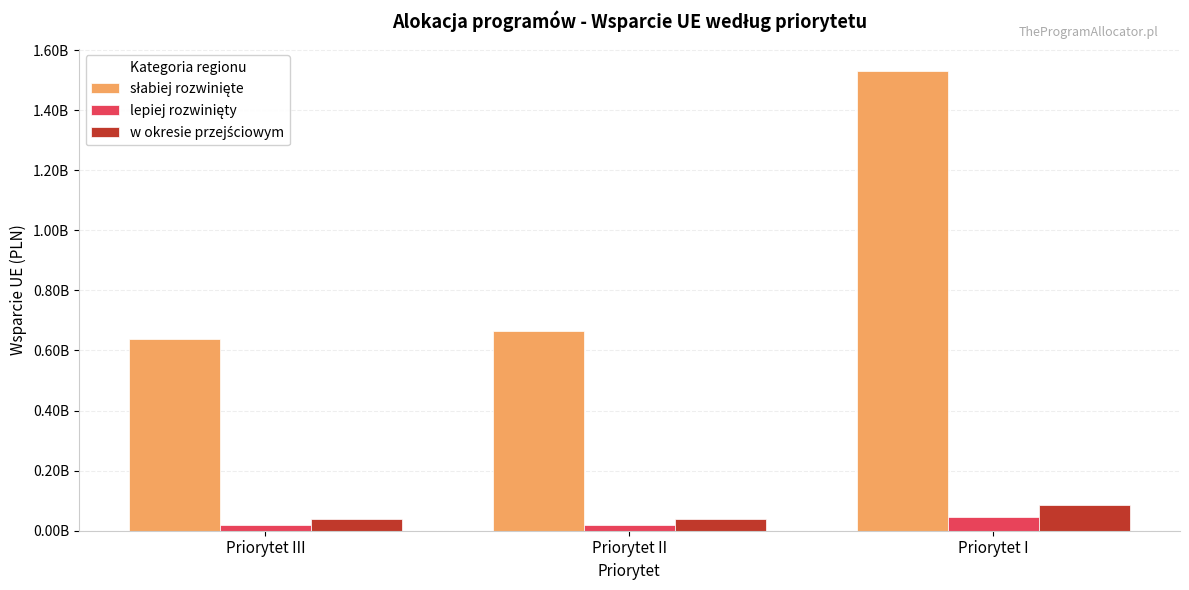

The w okresie przejściowym series shows 63950114 at Priorytet II. True or false?

False